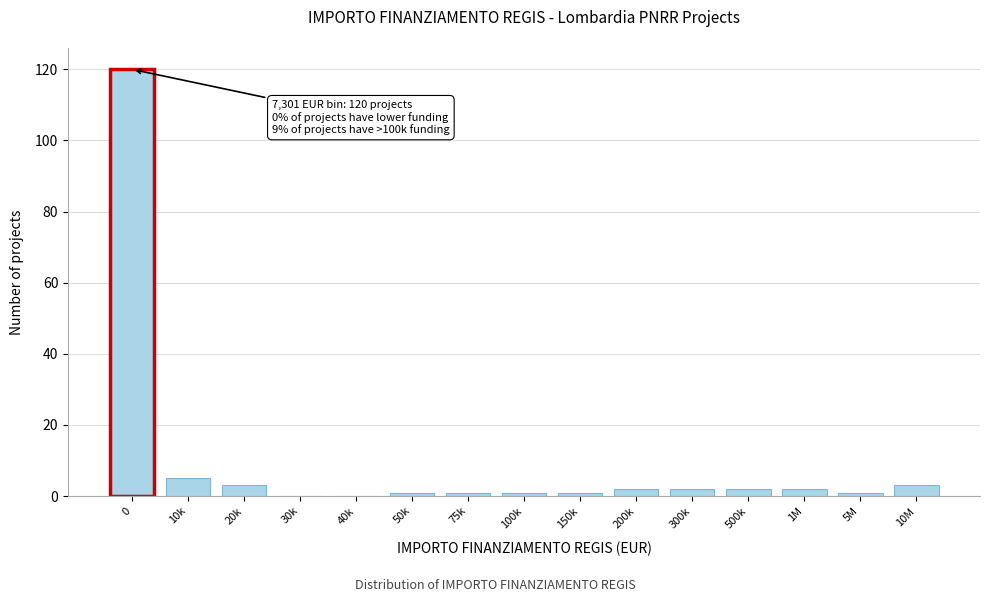

Reading left to right, extract all data points from this chart.

0=120	10k=5	20k=3	30k=0	40k=0	50k=1	75k=1	100k=1	150k=1	200k=2	300k=2	500k=2	1M=2	5M=1	10M=3